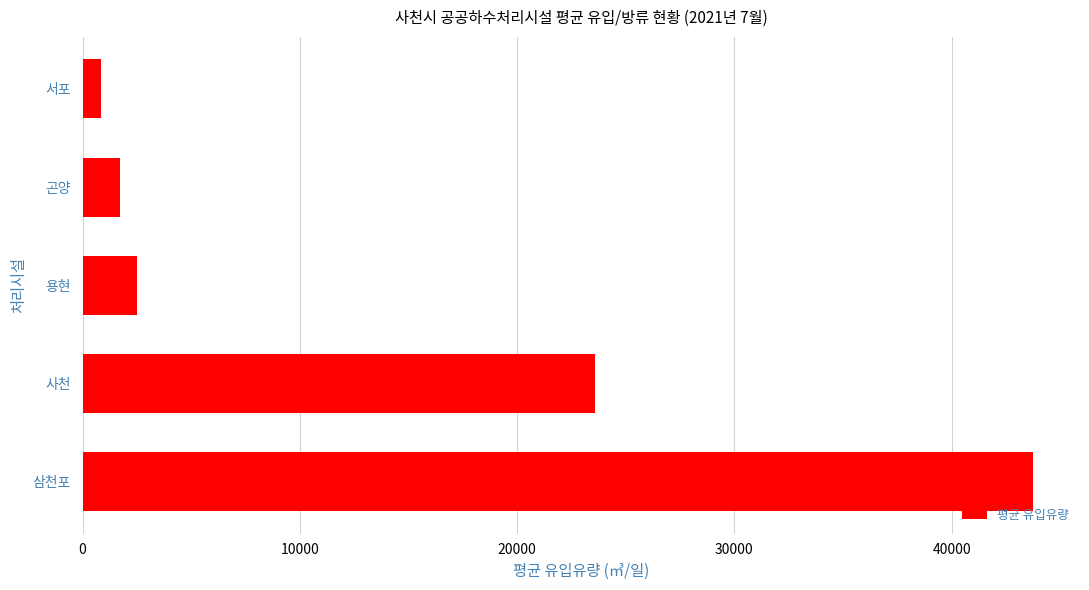

Rank the categories by value from lowest to highest.

서포, 곤양, 용현, 사천, 삼천포